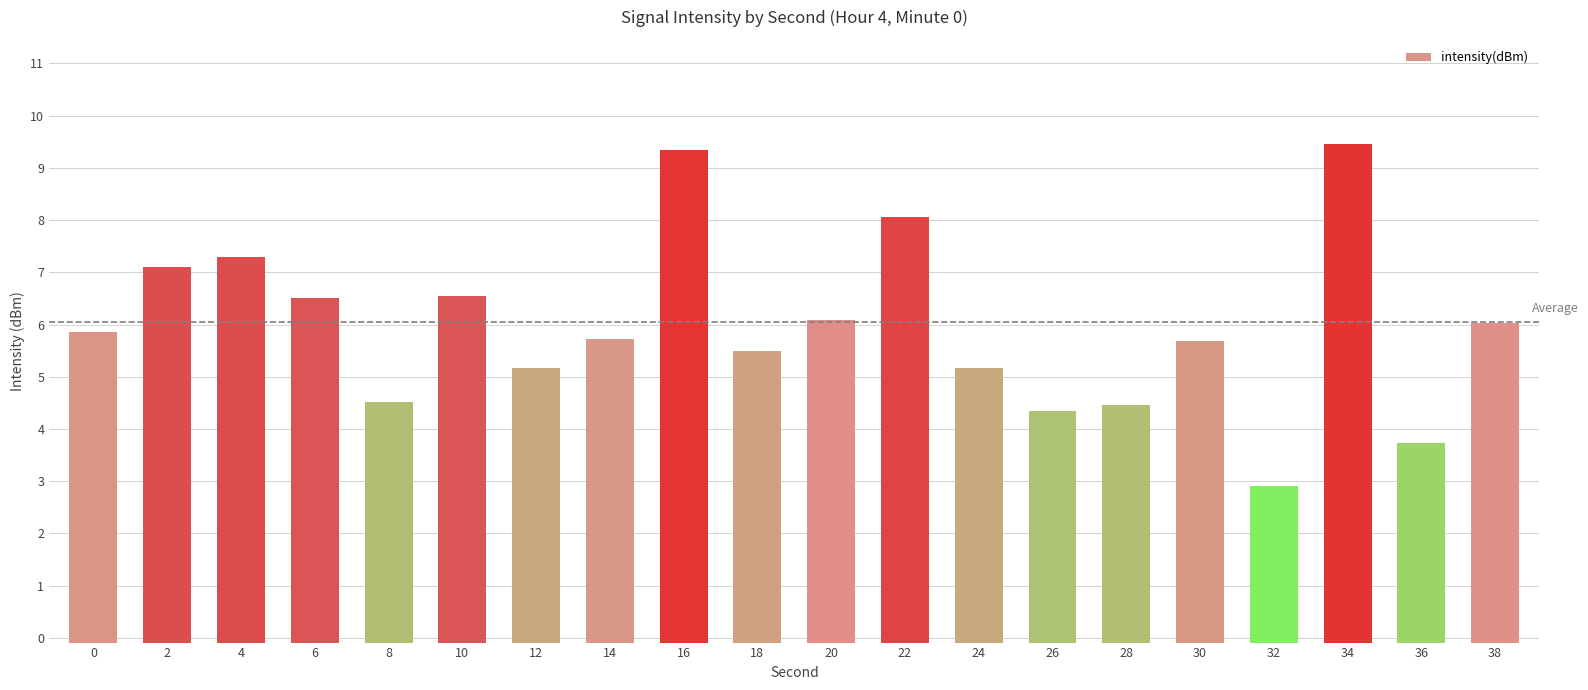

What is the ratio of the value at 10 to the value at 8?

1.0